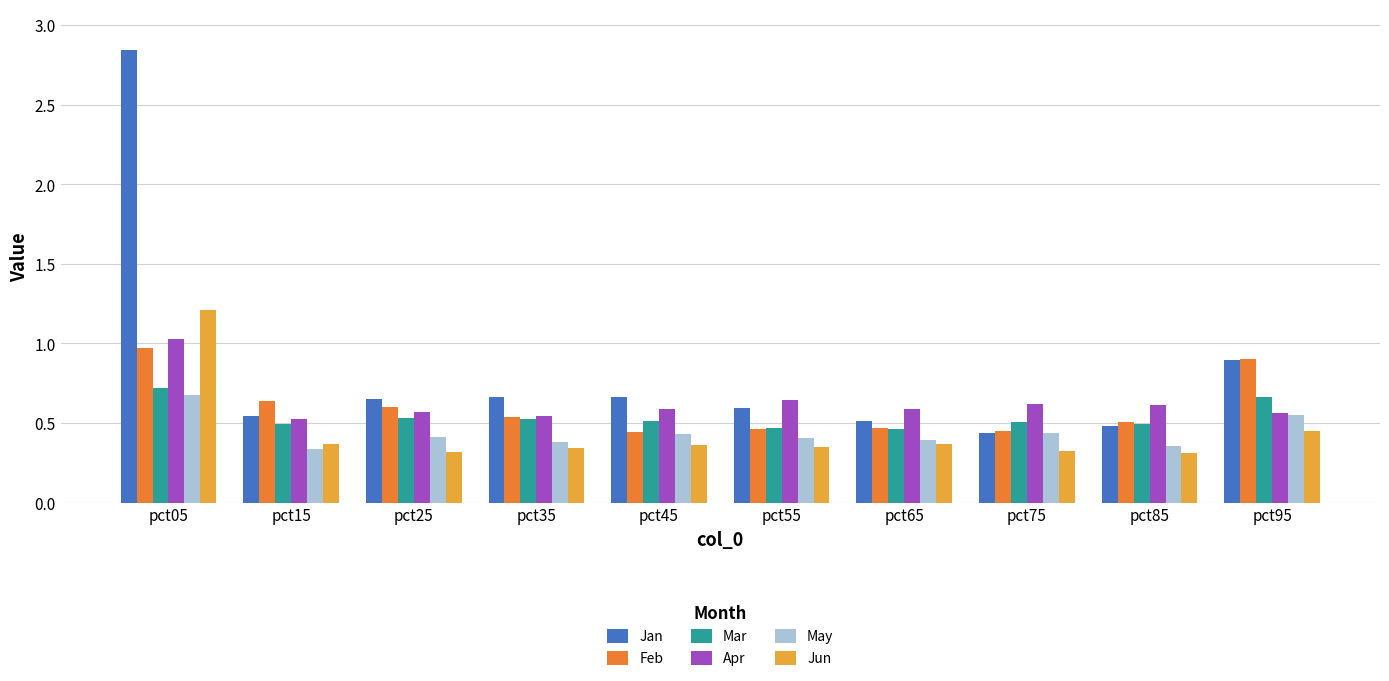

Is the value of Mar at pct25 greater than the value of Jun at pct15?

Yes